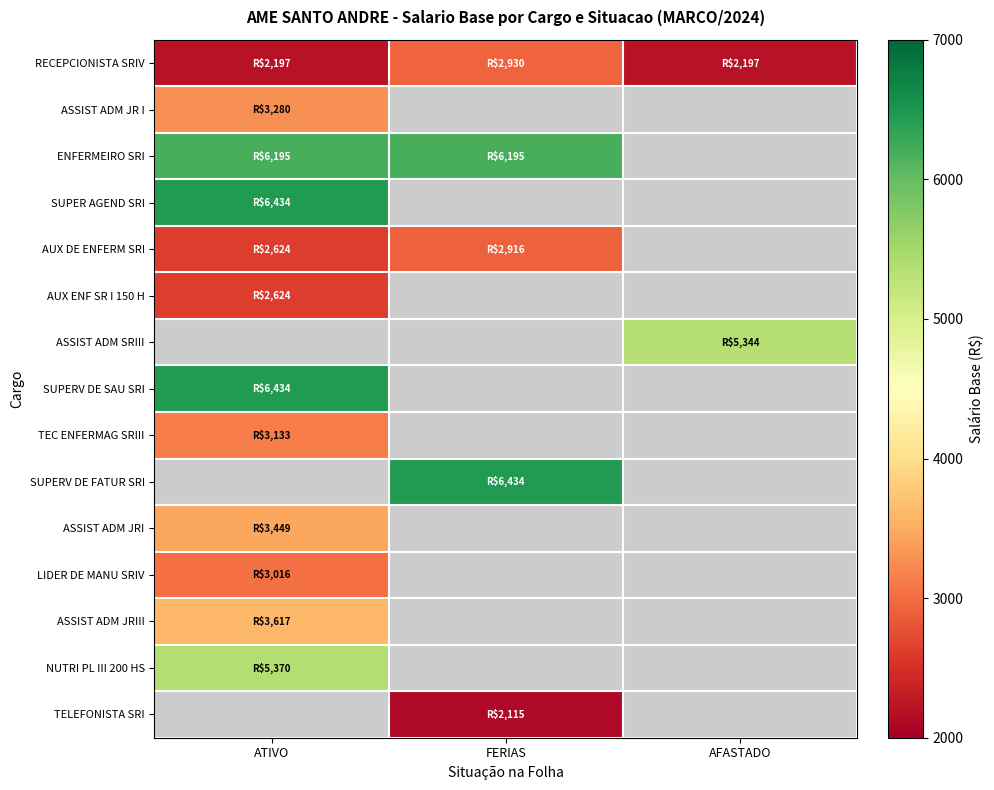

What is the lowest value of the AUX ENF SR I 150 H series?

2624.3